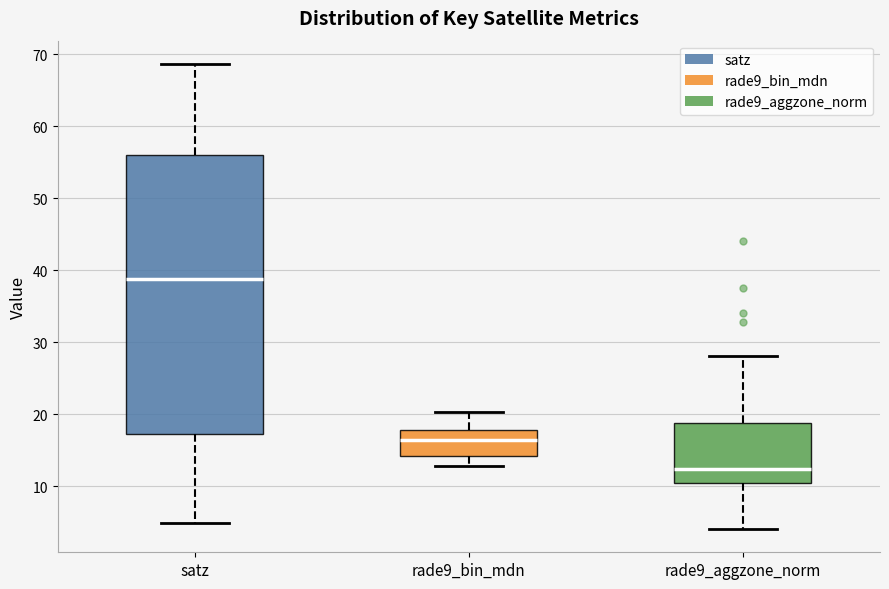

Which box is the tallest, from its lower edge to its upper edge?

satz